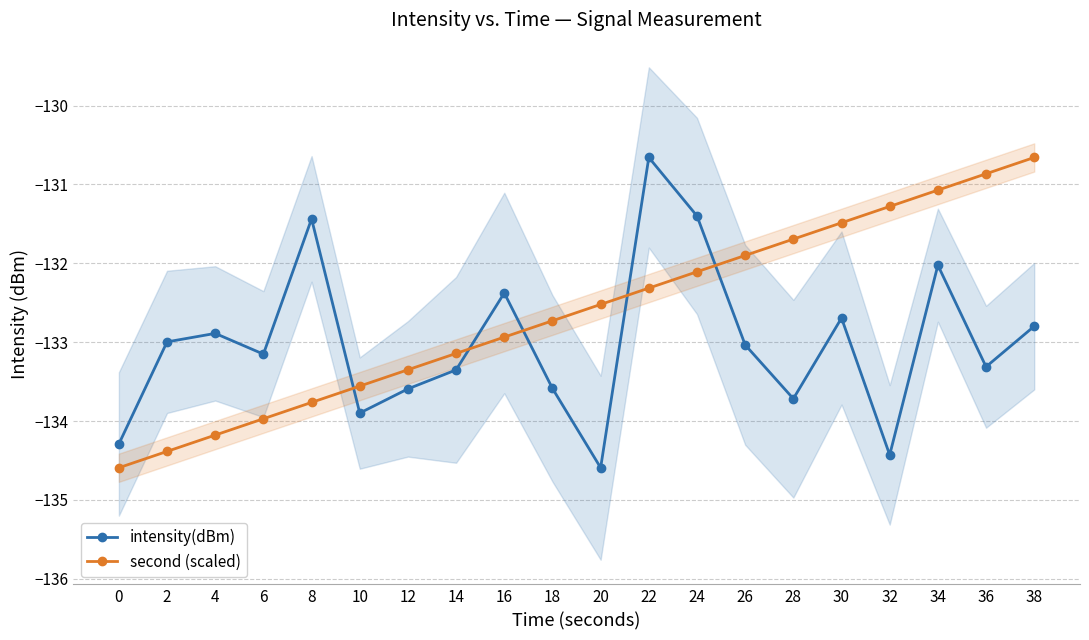

How many interior local peaks does the intensity(dBm) series have?

6